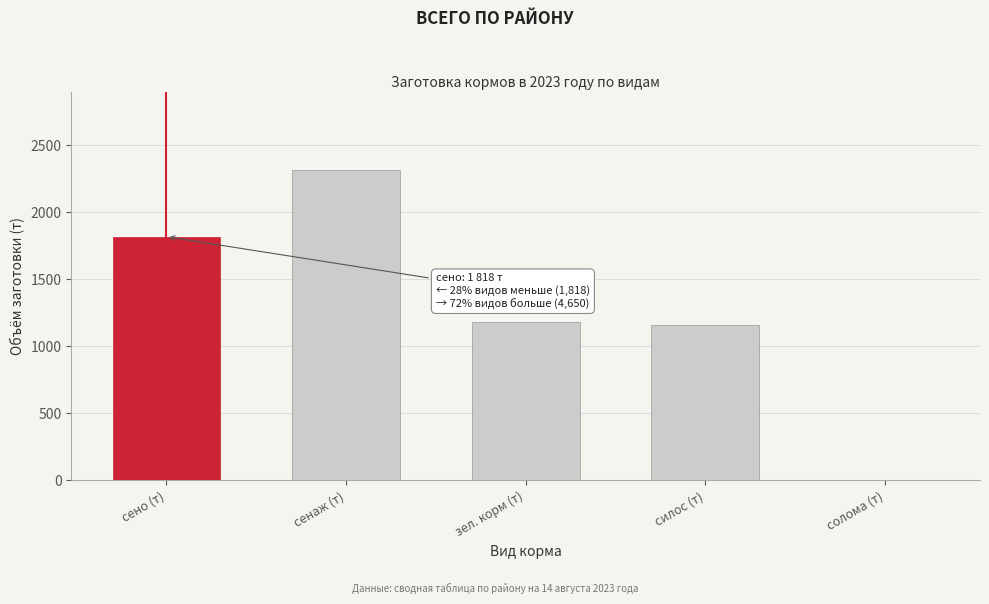

Reading left to right, extract all data points from this chart.

сено (т)=1818.0	сенаж (т)=2315.0	зел. корм (т)=1178.5	силос (т)=1157.2	солома (т)=0.0